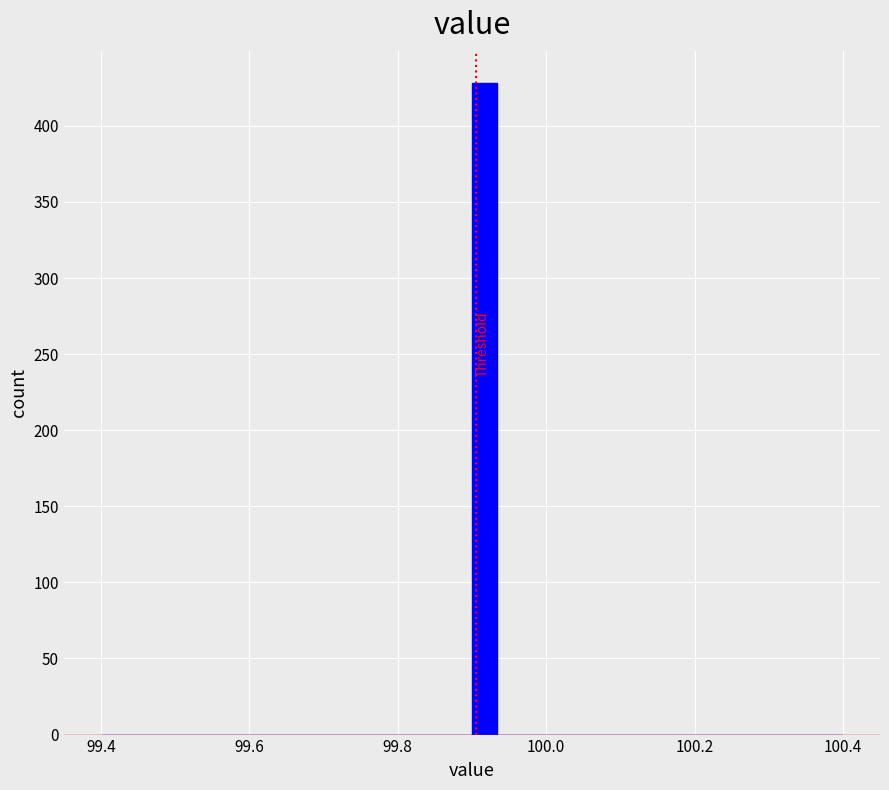

Read against the x-axis, roughly where is the centre of the tallest bar?

99.92